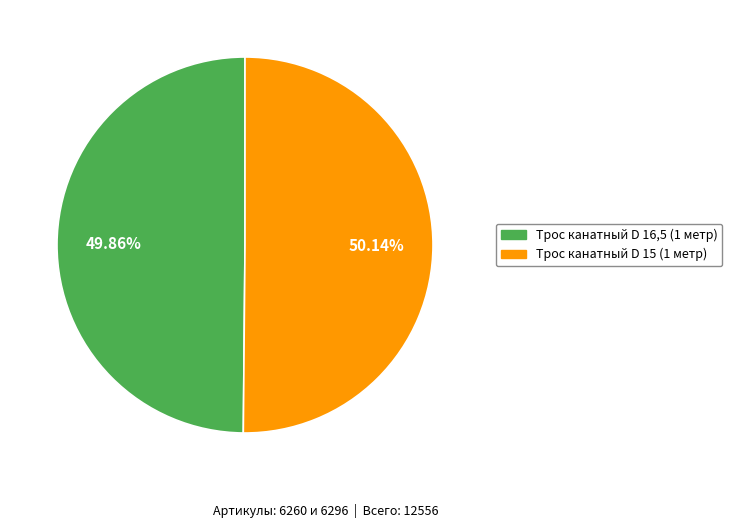

Is it true that Трос канатный D 16,5 (1 метр) is 60% of the pie?

False